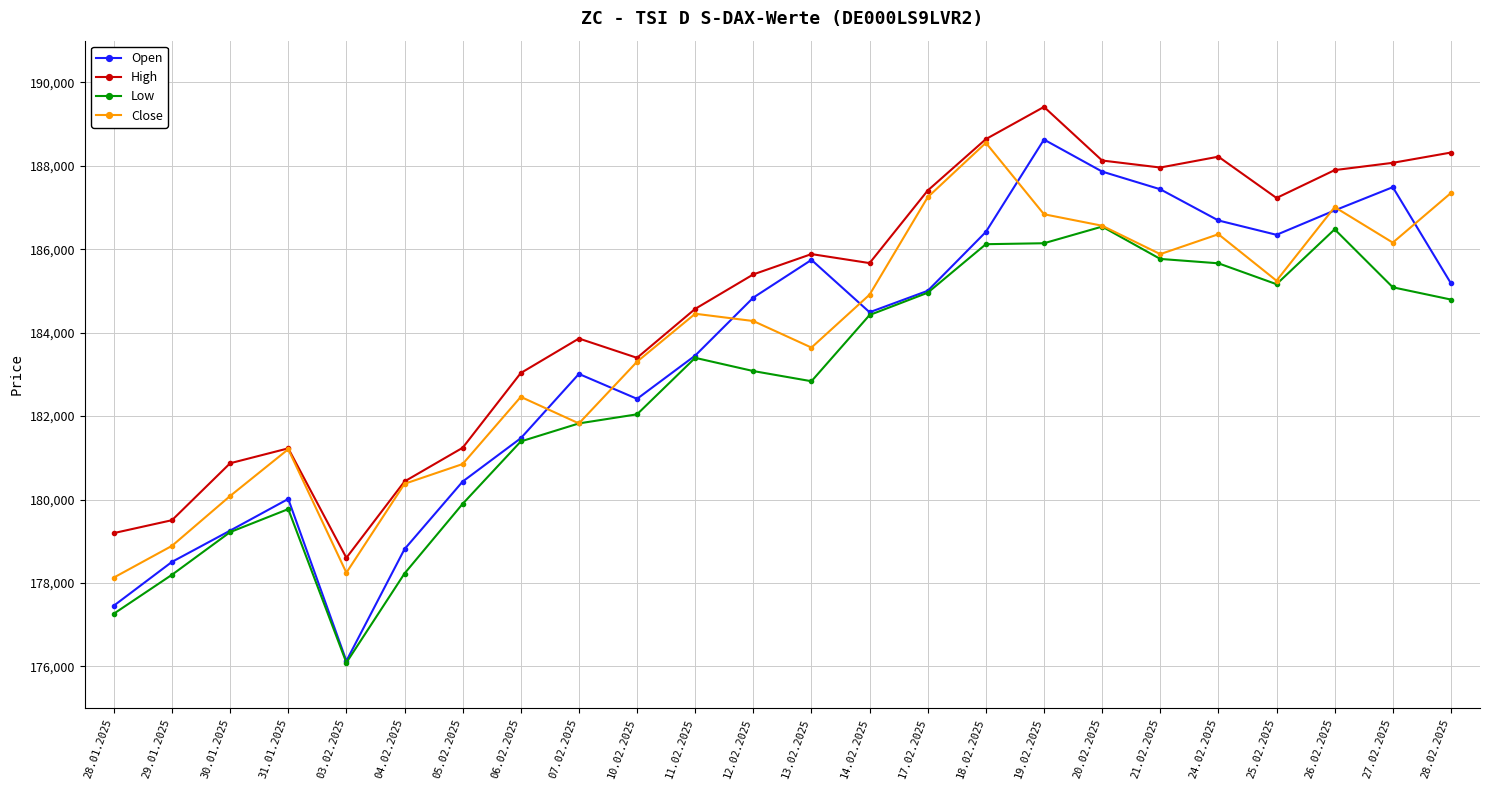

How many data points in Close are less than 184454?

12